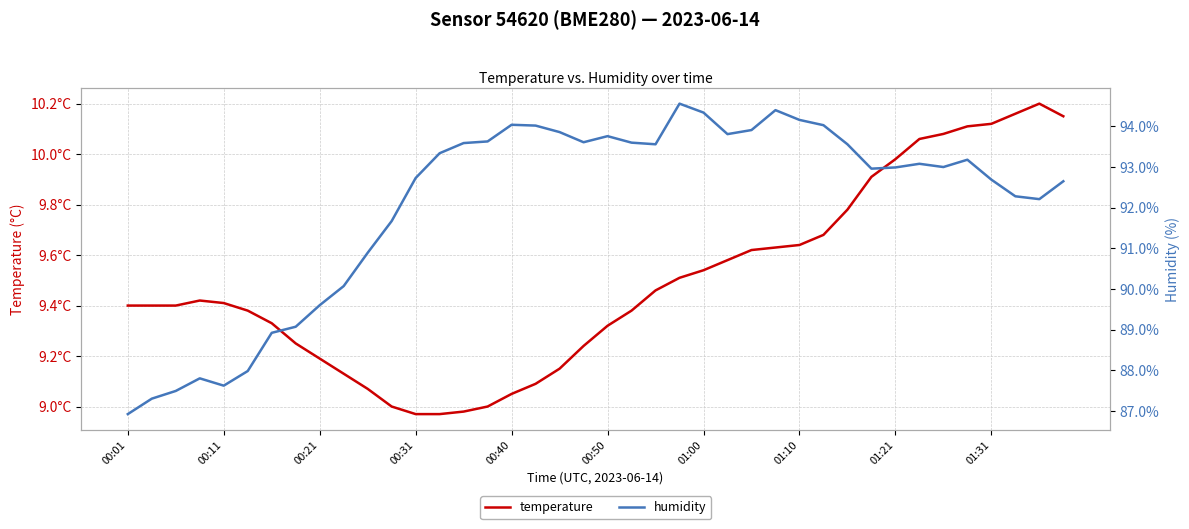

At which category is the sum across all series the highest?

23